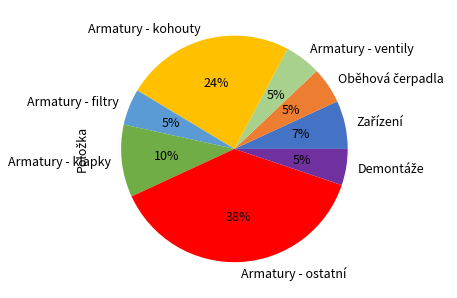

Between Armatury - filtry and Armatury - kohouty, which is larger?

Armatury - kohouty